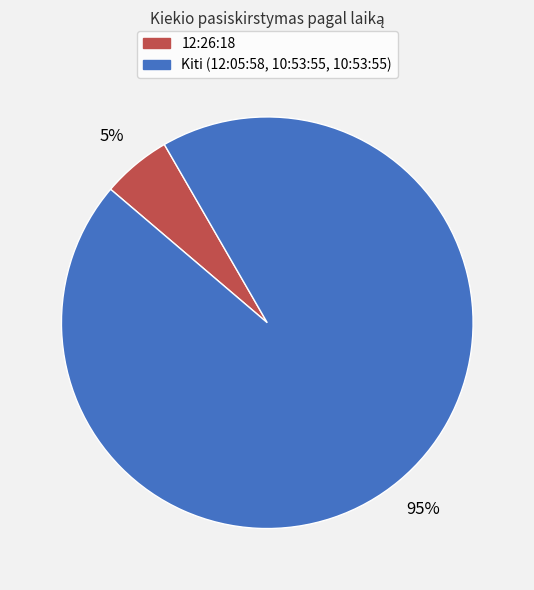

To the nearest percent, what is the average slice percentage?

50%